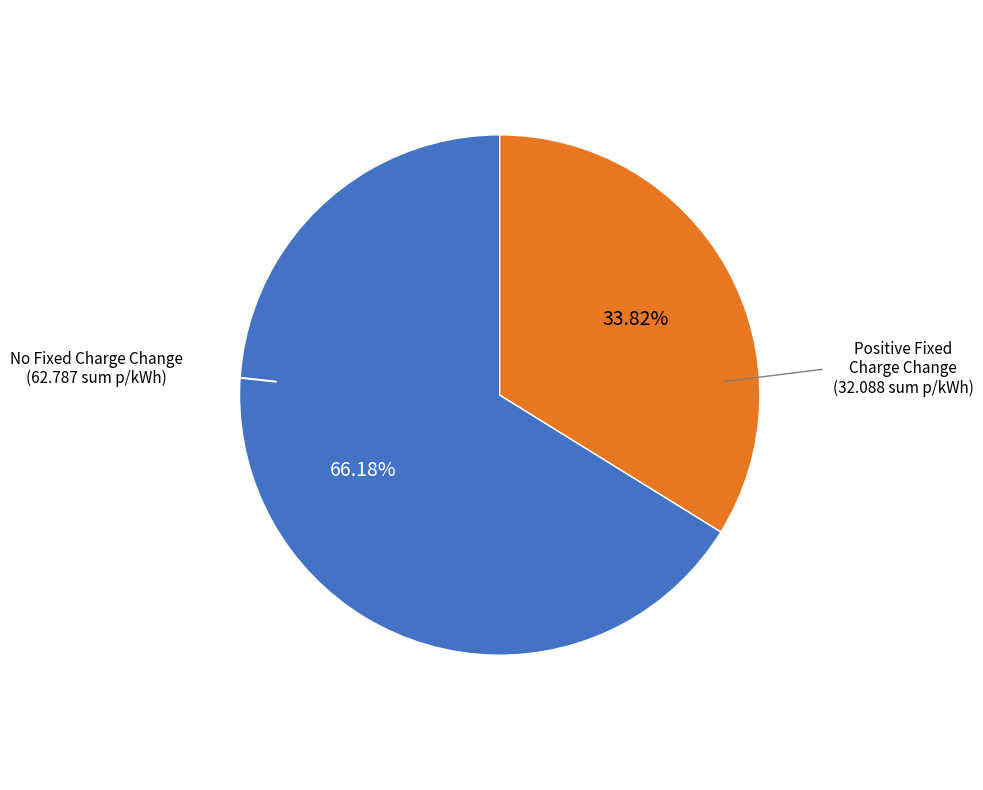

Does No Fixed Charge Change represent more than half of the total?

Yes